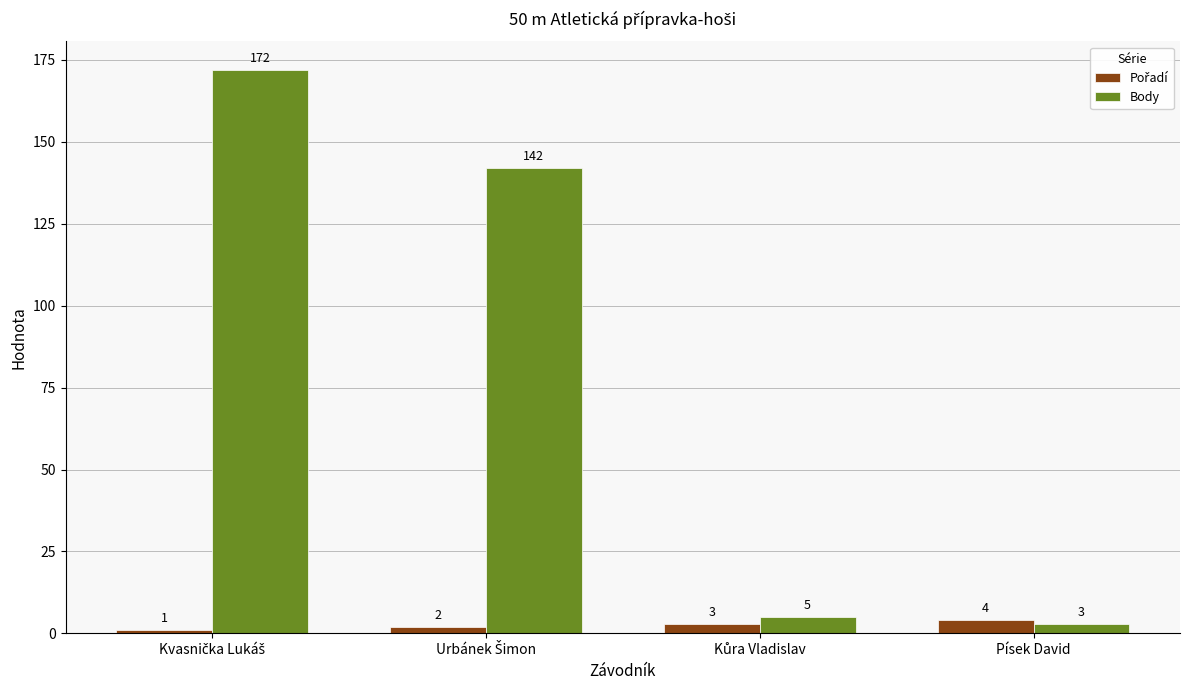

Which series has the largest total across all categories?

Body